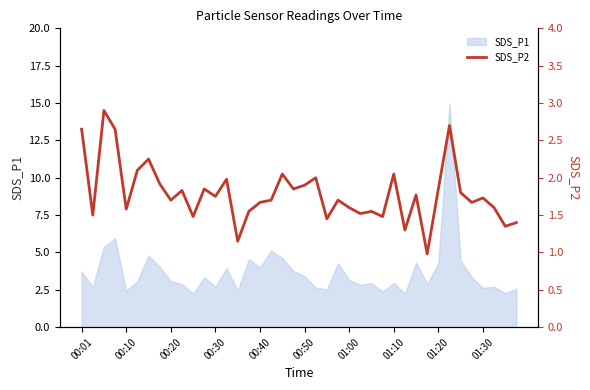

Reading right to left, list all the values displayed in this chart.

1.4	1.4	1.6	1.7	1.7	1.8	2.7	1.9	1.0	1.8	1.3	2.0	1.5	1.6	1.5	1.6	1.7	1.4	2.0	1.9	1.9	2.0	1.7	1.7	1.6	1.1	2.0	1.8	1.9	1.5	1.8	1.7	1.9	2.2	2.1	1.6	2.6	2.9	1.5	2.6